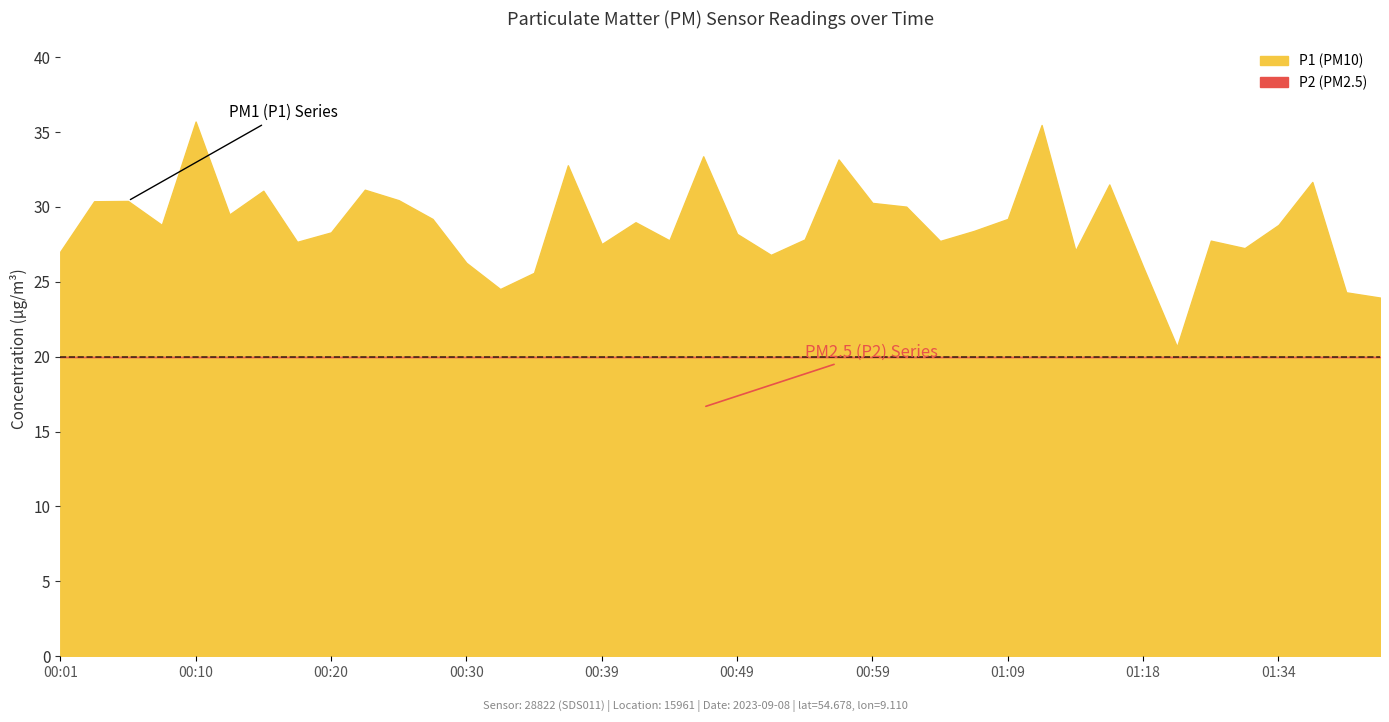

Rank the series by their maximum value, from highest to lowest.

P1, P2